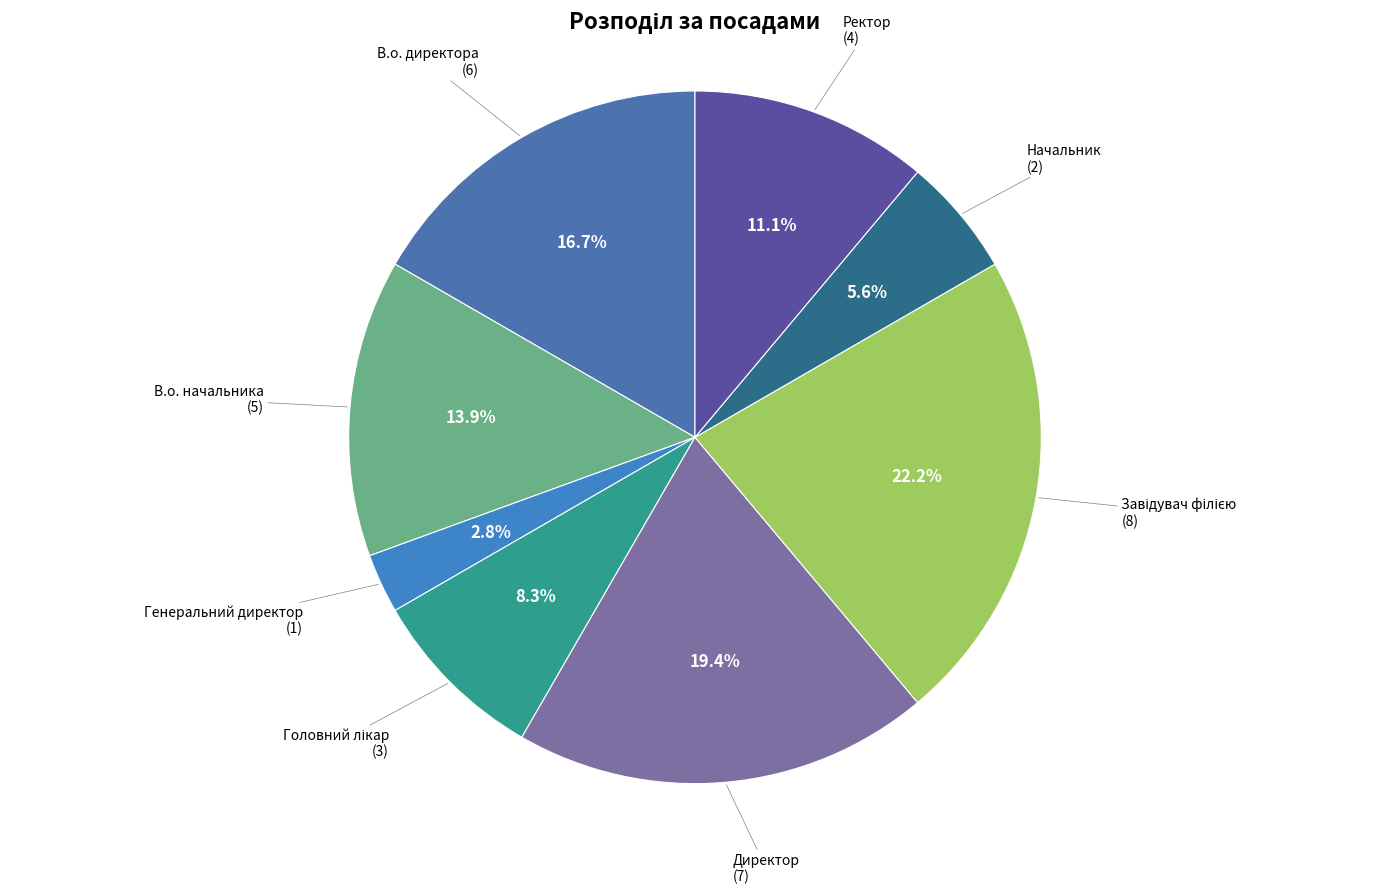

Is the sum of Ректор and Генеральний директор greater than half?

No